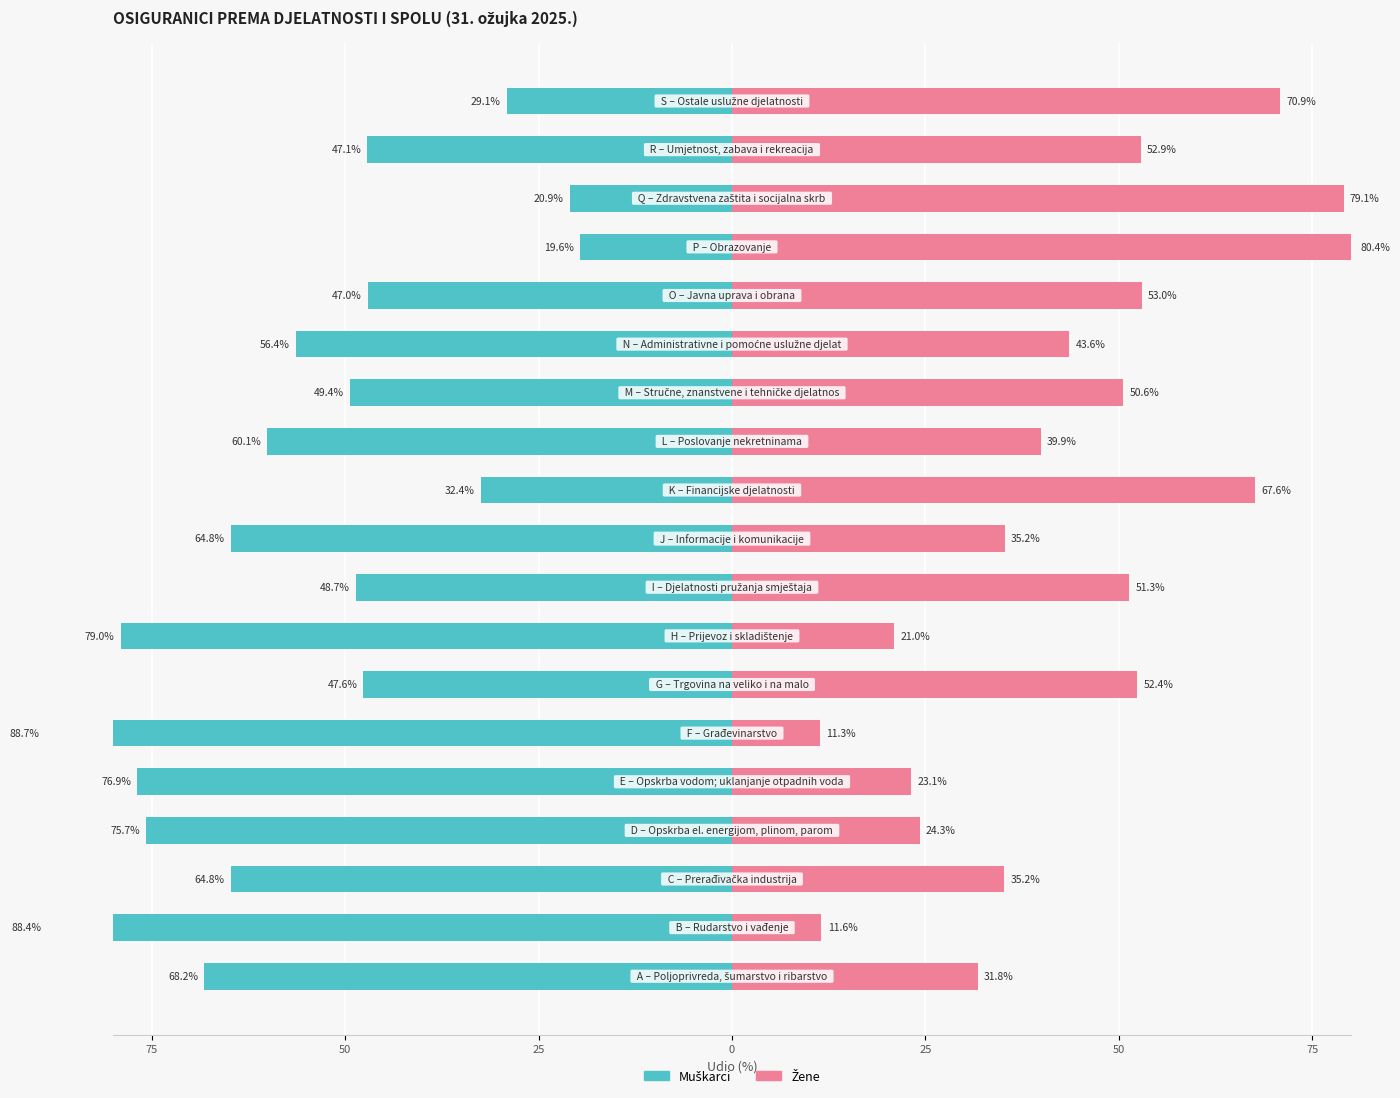

Count the number of data series in this chart.

2